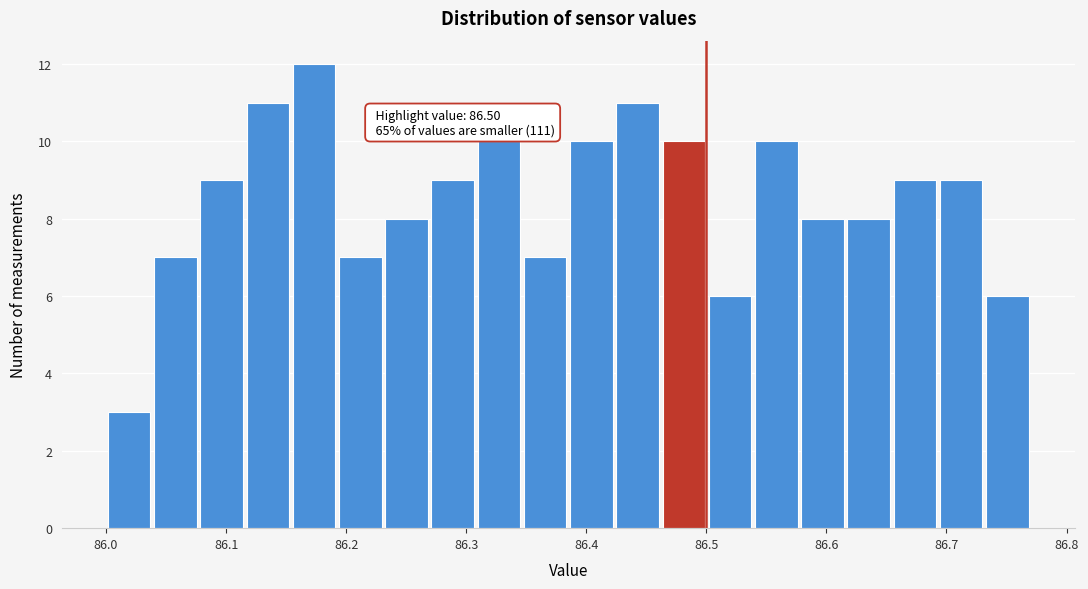

Around what value on the x-axis is the tallest bar? Give the approximate position of its centre, as read against the axis.

86.17